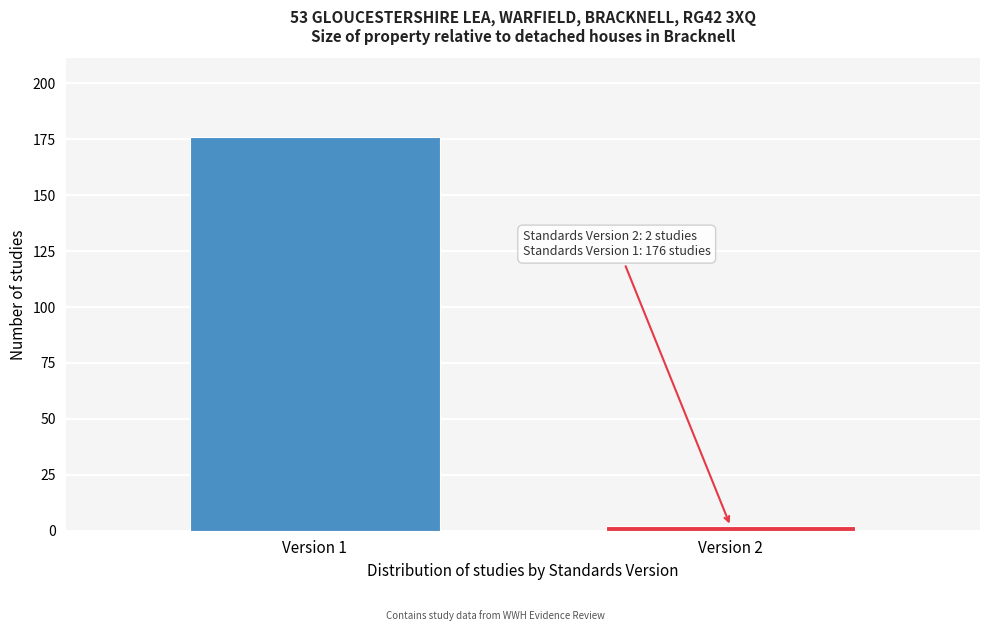

Reading left to right, transcribe all the data shown in this chart.

Version 1=176	Version 2=2